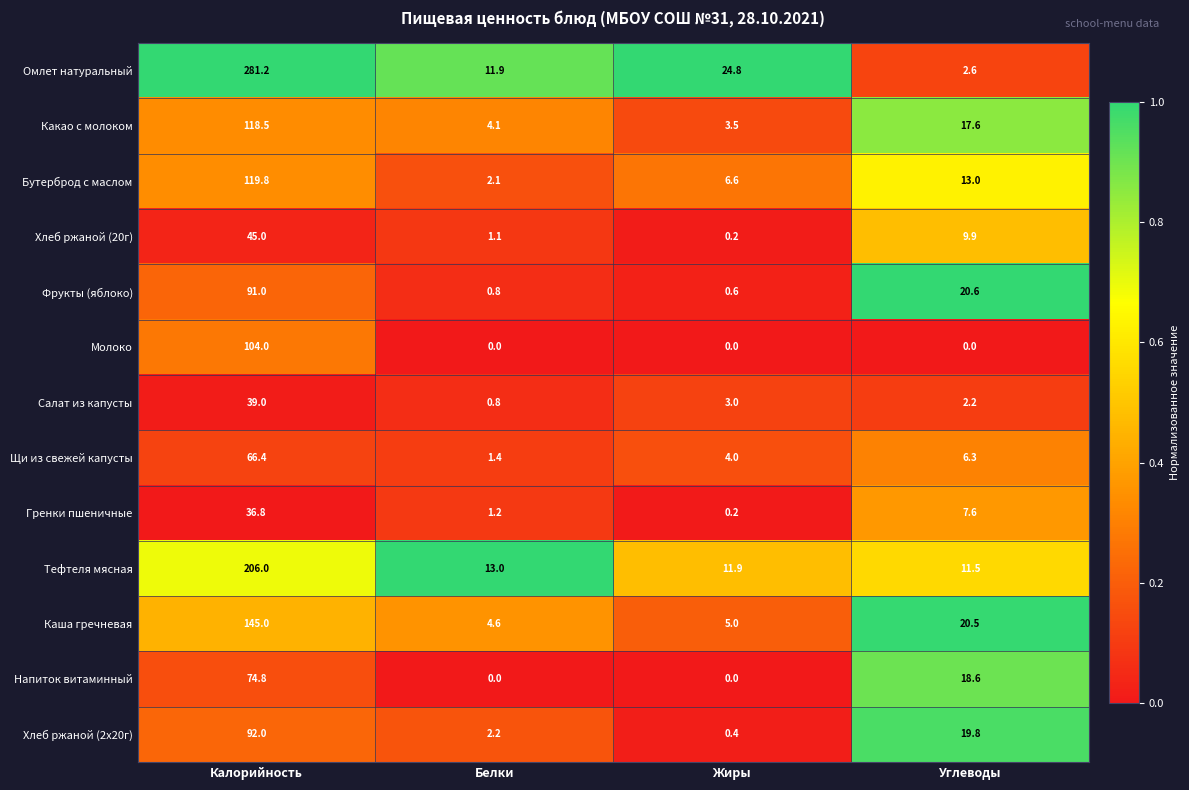

Which series has the widest spread of values?

Омлет натуральный